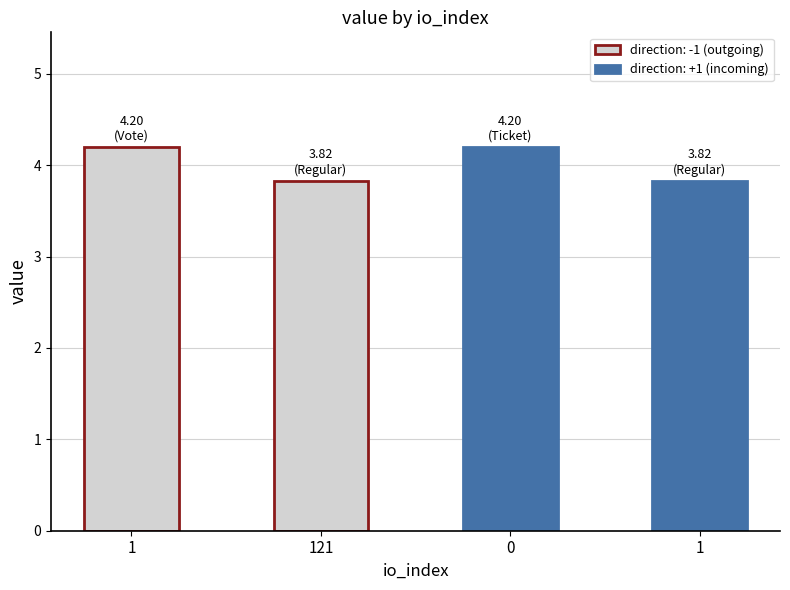

How many bars are there in total?

4